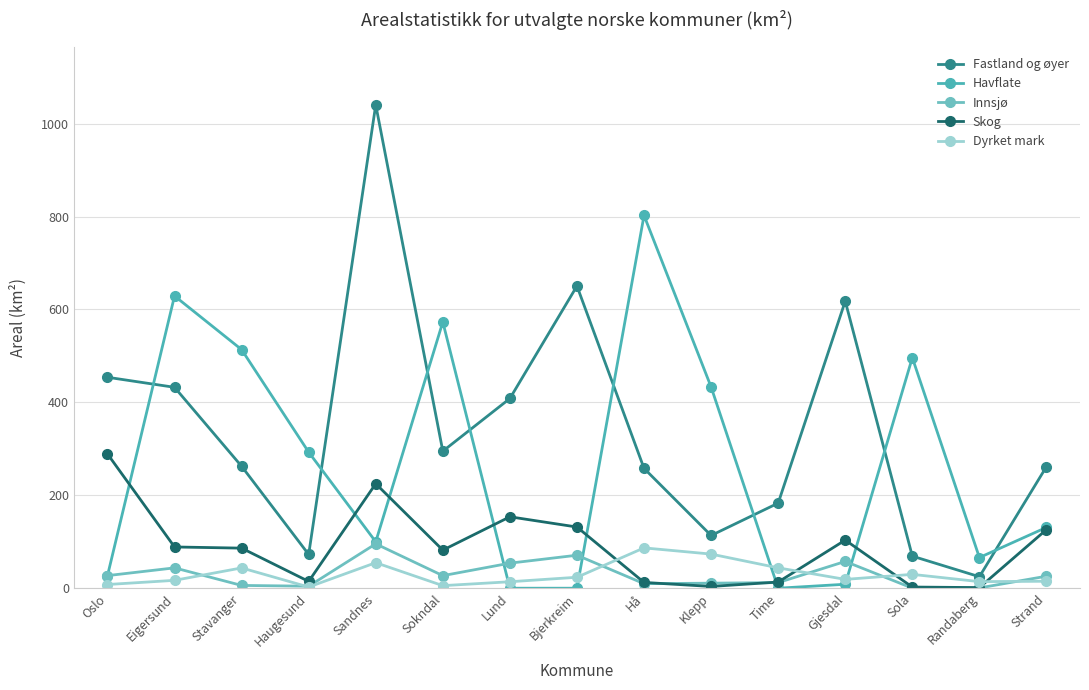

What is the spread (max minus min) of values at Sokndal?

567.7